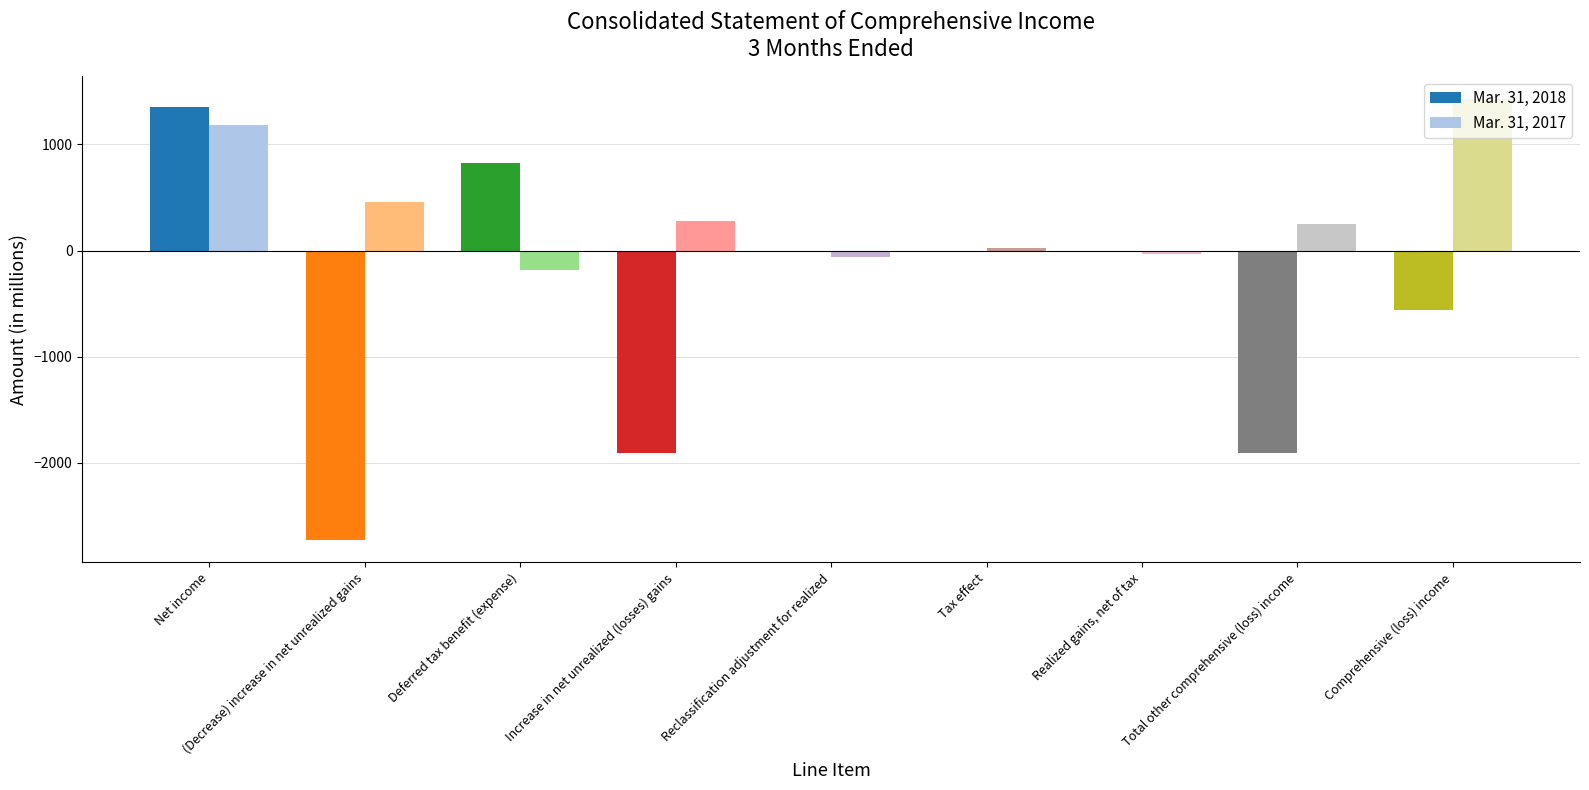

Which series changed the most between Net income and Realized gains, net of tax?

Mar. 31, 2018